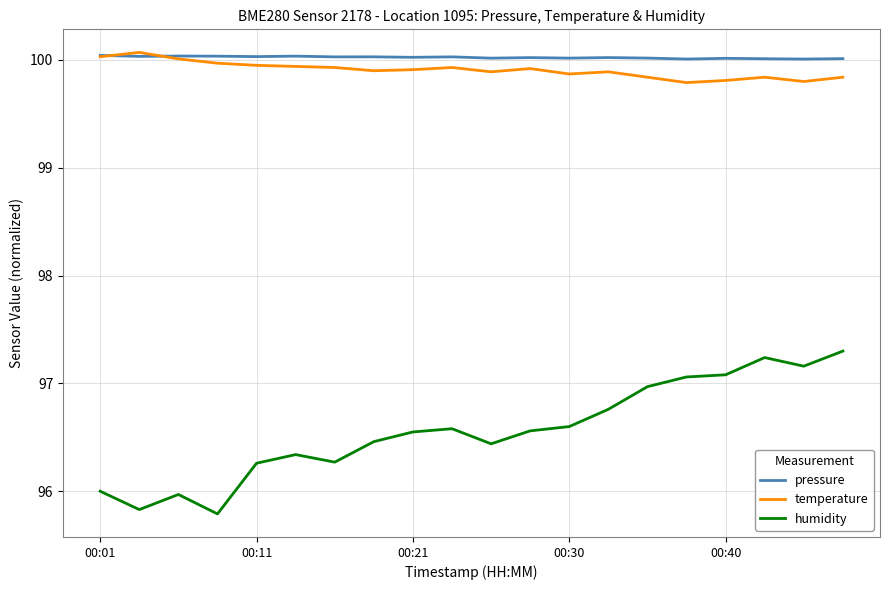

What is the lowest value of the temperature series?

99.8